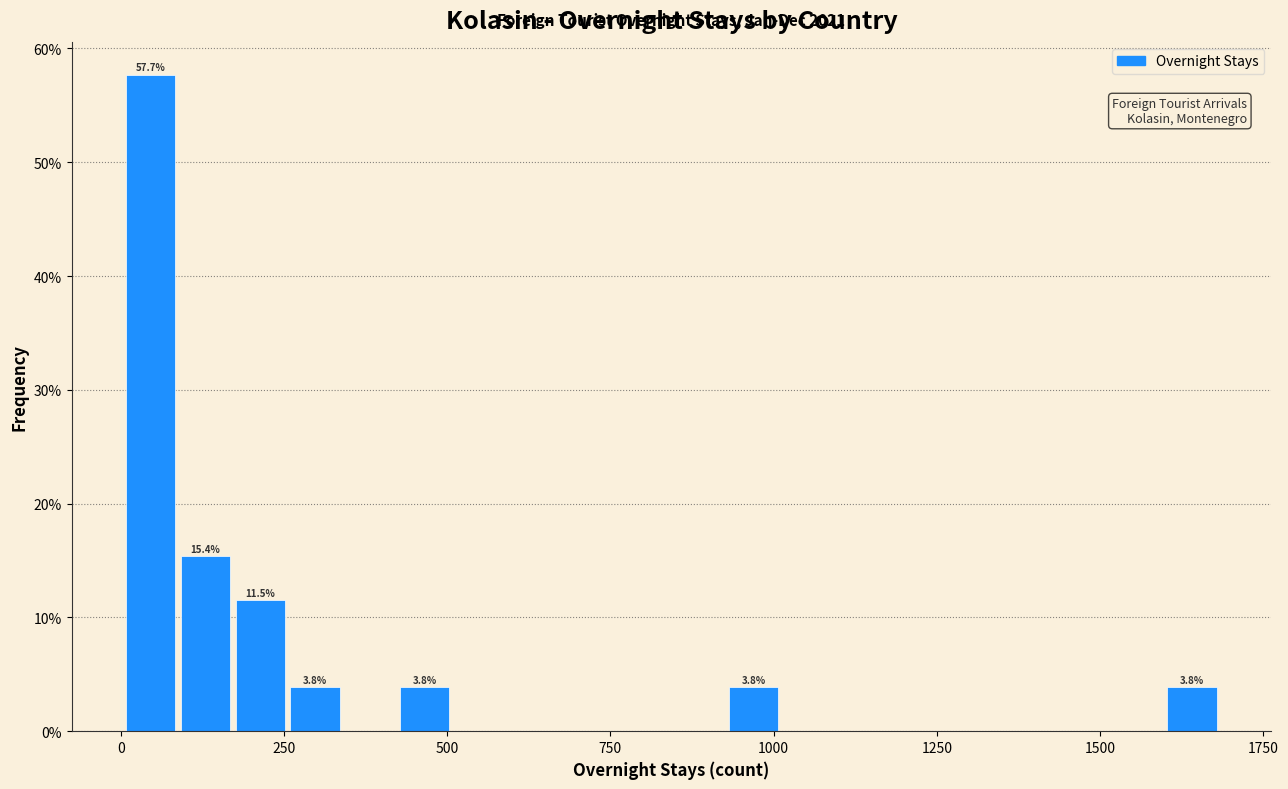

Read against the x-axis, roughly where is the centre of the tallest bar?

50